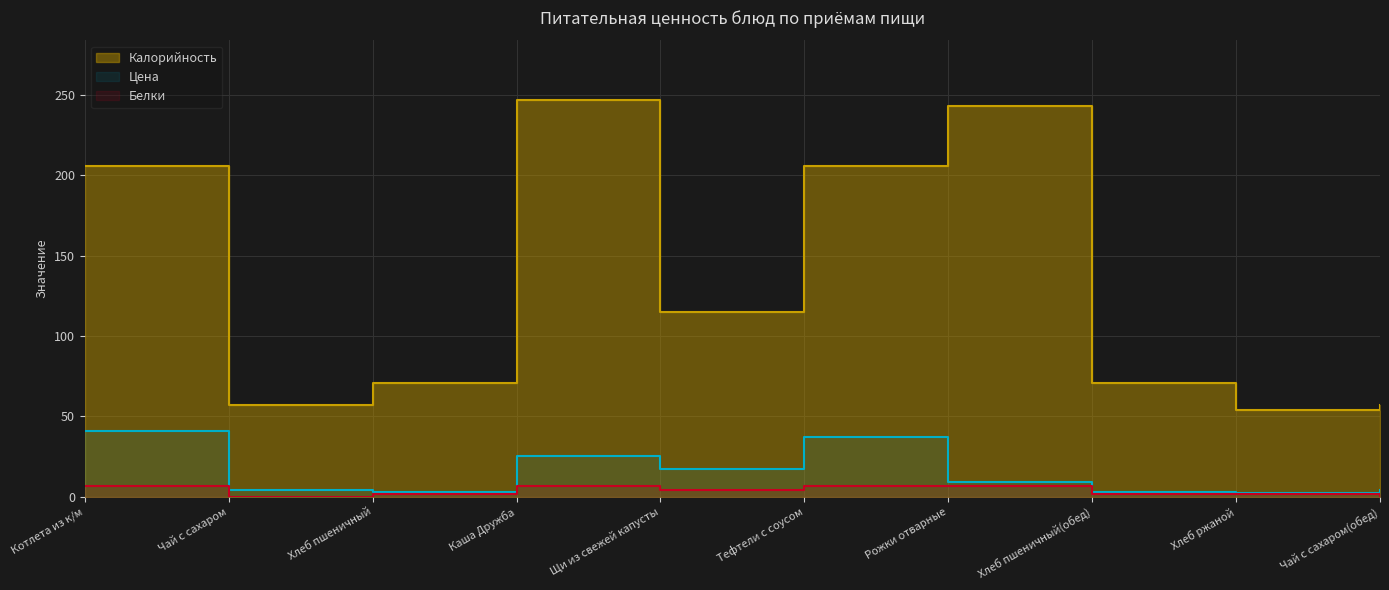

At which category does Белки reach its first local peak?

Каша Дружба